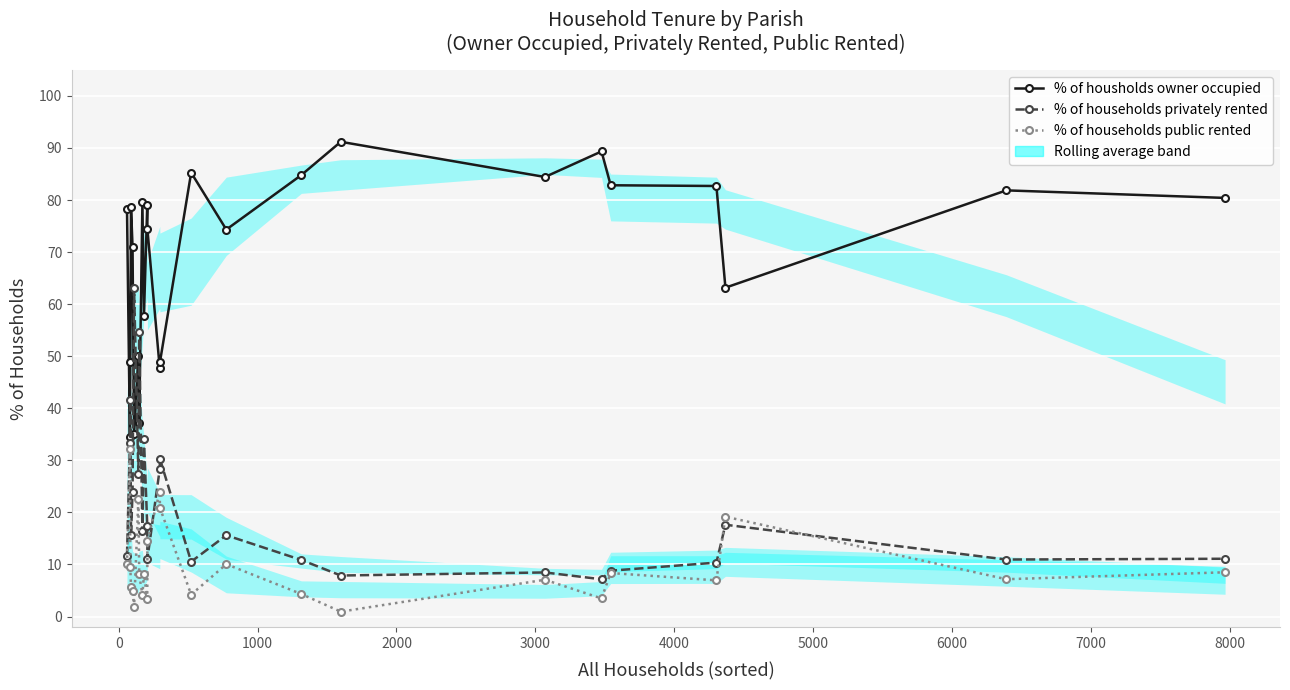

Reading left to right, list all the values displayed in this chart.

% of housholds owner occupied: 78.3	34.6	48.8	78.7	71.0	35.1	50.0	37.2	79.5	57.7	79.1	74.4	47.6	48.8	85.2	74.3	84.8	91.2	84.4	89.3	82.8	82.7	63.2	81.8	80.4
% of households privately rented: 11.7	33.3	41.7	15.7	24.0	63.1	27.5	54.7	16.4	34.1	17.5	11.1	28.4	30.3	10.5	15.6	10.9	7.9	8.5	7.2	8.8	10.4	17.6	10.9	11.1
% of households public rented: 10.0	32.1	9.5	5.6	5.0	1.8	22.5	8.1	4.1	8.2	3.4	14.5	24.0	20.9	4.2	10.1	4.3	0.9	7.1	3.5	8.4	7.0	19.2	7.2	8.5